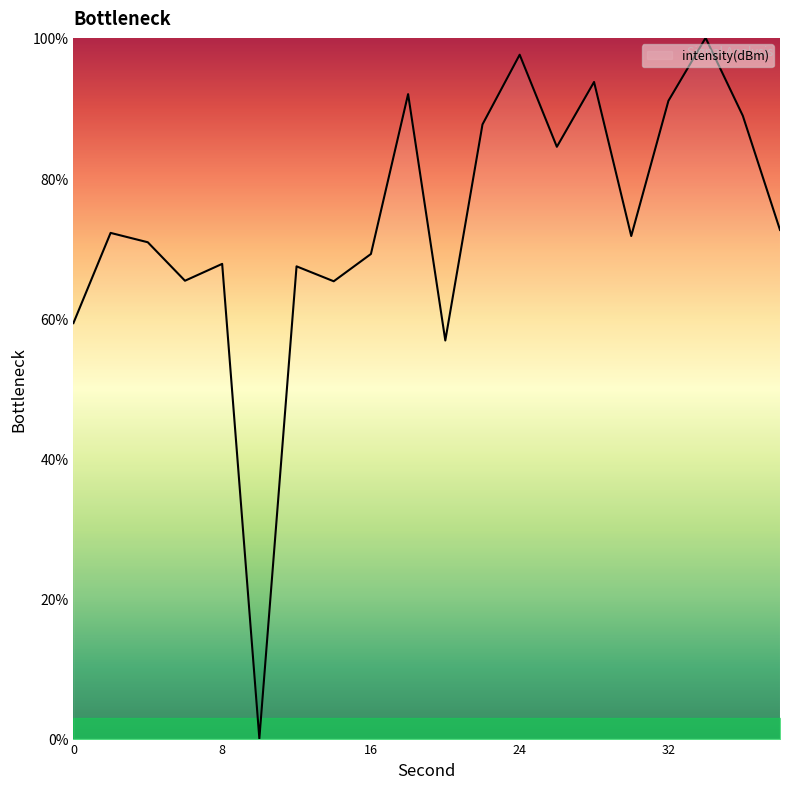

What is the greatest value displayed?

100.0